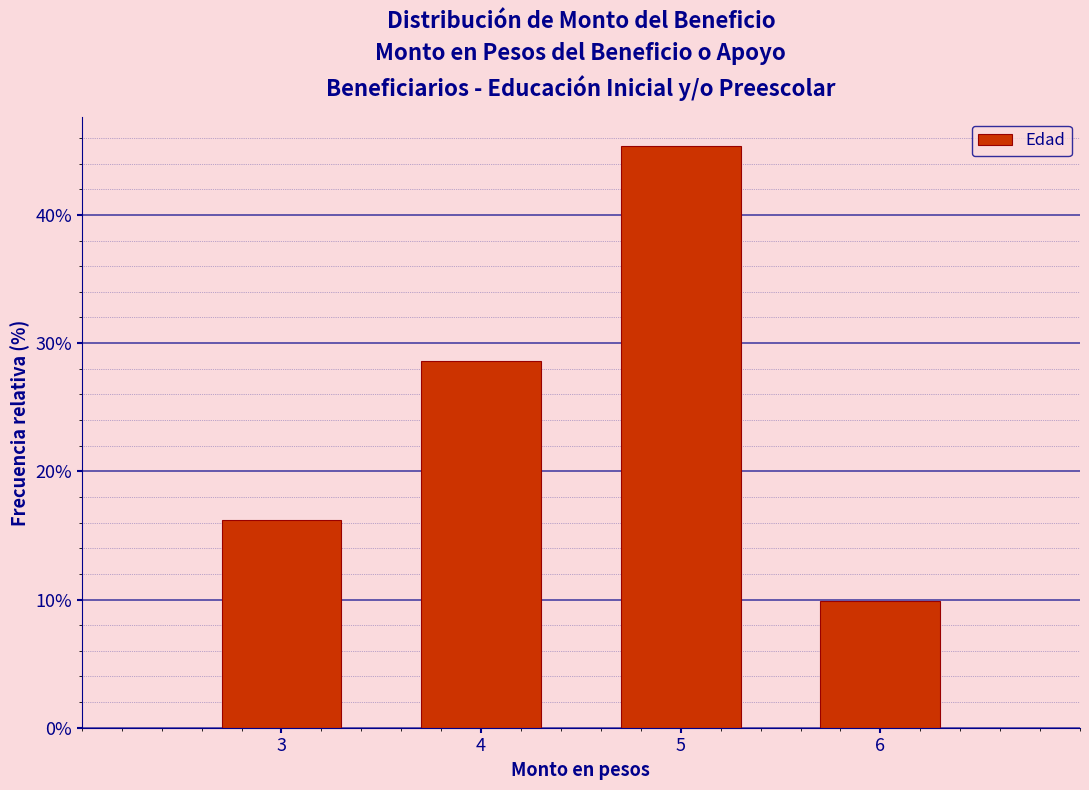

Over which range of the x-axis is the bar tallest?

4.5 to 5.5